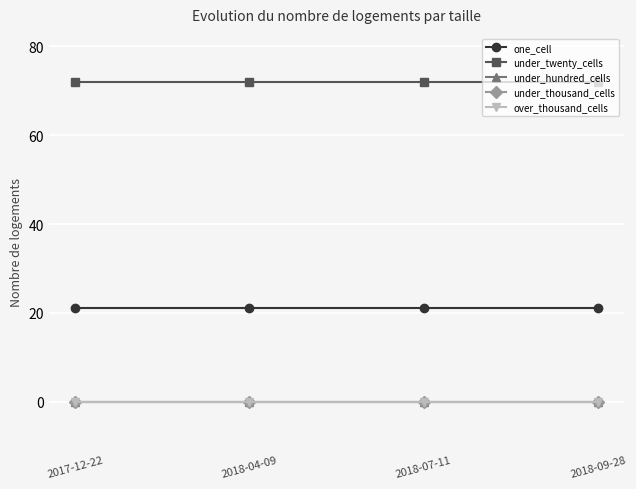

Reading left to right, extract all data points from this chart.

one_cell: 21	21	21	21
under_twenty_cells: 72	72	72	72
under_hundred_cells: 0	0	0	0
under_thousand_cells: 0	0	0	0
over_thousand_cells: 0	0	0	0